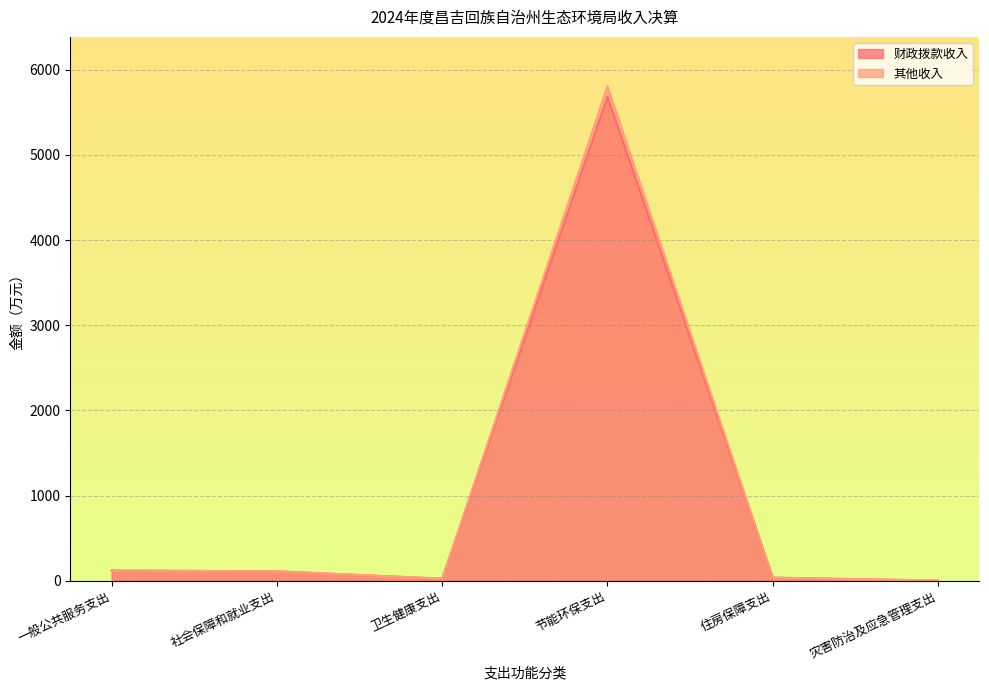

What are all the series names shown in the legend?

财政拨款收入, 其他收入